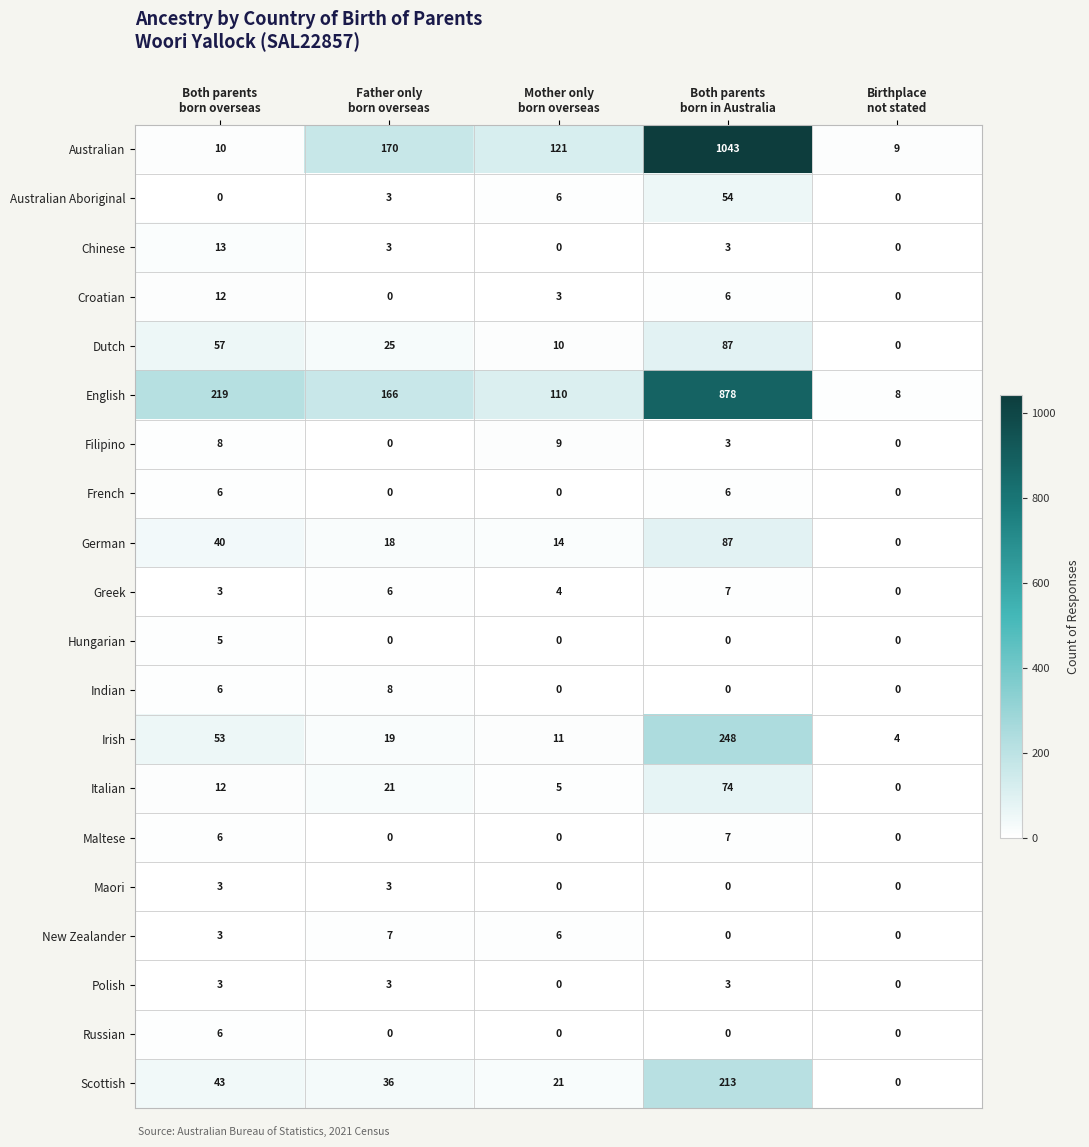

Which series has the largest total across all categories?

English